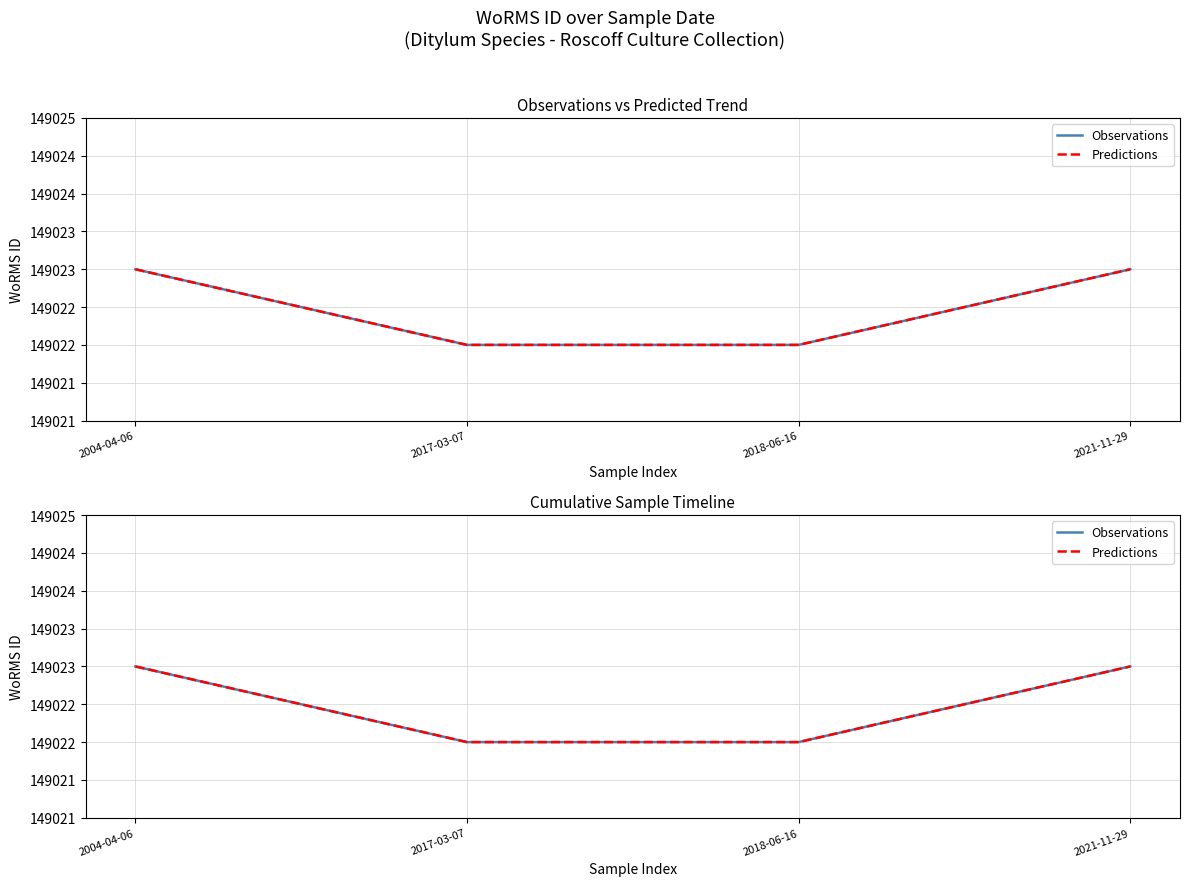

What are all the series names shown in the legend?

Observations, Predictions